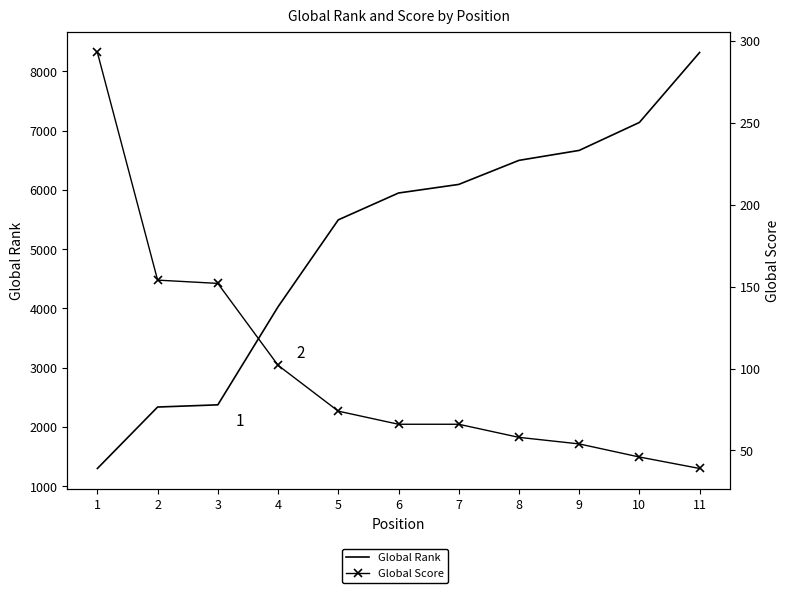

What are all the series names shown in the legend?

Global Rank, Global Score